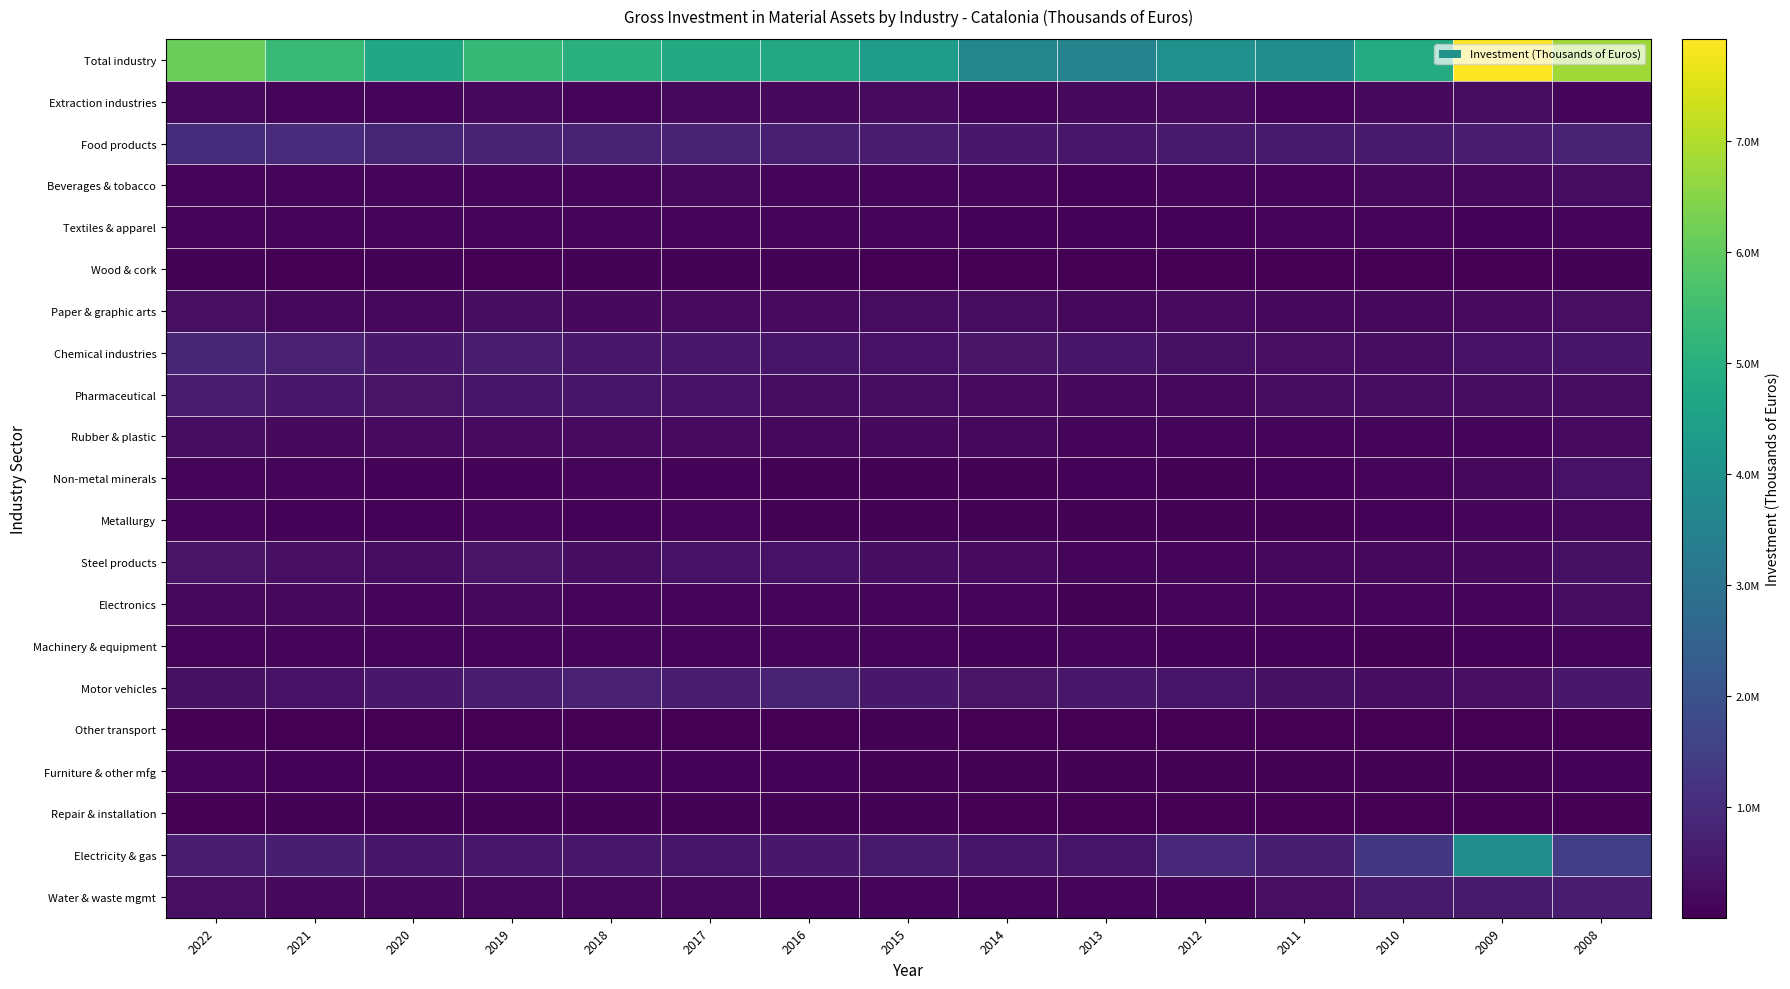

Reading left to right, transcribe all the data shown in this chart.

Total industry: 2022=6139101	2021=5376356	2020=4723234	2019=5297110	2018=5020405	2017=4833908	2016=4790043	2015=4361607	2014=3630691	2013=3534418	2012=4008224	2011=3877515	2010=4865694	2009=7920006	2008=6791307
Extraction industries: 2022=203373	2021=123628	2020=116155	2019=177824	2018=157785	2017=167428	2016=221249	2015=229437	2014=135910	2013=213060	2012=231977	2011=140131	2010=216878	2009=273887	2008=157360
Food products: 2022=1047869	2021=979235	2020=819296	2019=792030	2018=762106	2017=780661	2016=715567	2015=611698	2014=560500	2013=518641	2012=589884	2011=566495	2010=588411	2009=646154	2008=804703
Beverages & tobacco: 2022=118470	2021=154474	2020=112377	2019=159677	2018=130520	2017=165569	2016=156312	2015=129190	2014=117969	2013=91950	2012=129952	2011=113466	2010=162313	2009=195658	2008=271107
Textiles & apparel: 2022=136851	2021=150177	2020=139286	2019=133129	2018=120189	2017=124078	2016=122341	2015=104616	2014=92883	2013=87765	2012=94231	2011=107583	2010=112376	2009=95082	2008=140896
Wood & cork: 2022=47592	2021=30500	2020=46663	2019=32774	2018=40456	2017=47351	2016=44641	2015=24642	2014=17491	2013=22027	2012=26801	2011=14973	2010=21355	2009=24647	2008=40500
Paper & graphic arts: 2022=324915	2021=188551	2020=182887	2019=290038	2018=201436	2017=251437	2016=234866	2015=260689	2014=258003	2013=182642	2012=235373	2011=172009	2010=180887	2009=225036	2008=323136
Chemical industries: 2022=846727	2021=732195	2020=547536	2019=634355	2018=522498	2017=511796	2016=450412	2015=404327	2014=415536	2013=479686	2012=370340	2011=327424	2010=313502	2009=404579	2008=457549
Pharmaceutical: 2022=605834	2021=537192	2020=421561	2019=463705	2018=479767	2017=379451	2016=301695	2015=279737	2014=239567	2013=204428	2012=190602	2011=309841	2010=279380	2009=262286	2008=265261
Rubber & plastic: 2022=282514	2021=204504	2020=251428	2019=235093	2018=240045	2017=229603	2016=179116	2015=210168	2014=171873	2013=127864	2012=135734	2011=135855	2010=144541	2009=132364	2008=233083
Non-metal minerals: 2022=148953	2021=109316	2020=84623	2019=98083	2018=105911	2017=74813	2016=68402	2015=64057	2014=51018	2013=72948	2012=47516	2011=82692	2010=138424	2009=182460	2008=378555
Metallurgy: 2022=121057	2021=92412	2020=94593	2019=105876	2018=82184	2017=114550	2016=53304	2015=66010	2014=58624	2013=40150	2012=40739	2011=66833	2010=91703	2009=154051	2008=184074
Steel products: 2022=411274	2021=343357	2020=262481	2019=410224	2018=315634	2017=382159	2016=399140	2015=297188	2014=228319	2013=153854	2012=159591	2011=185054	2010=170313	2009=204614	2008=375516
Electronics: 2022=184811	2021=199323	2020=147108	2019=169623	2018=142520	2017=105546	2016=122250	2015=124189	2014=110098	2013=67464	2012=119704	2011=142666	2010=104756	2009=109185	2008=272300
Machinery & equipment: 2022=140783	2021=146262	2020=121217	2019=111743	2018=158435	2017=137299	2016=127884	2015=110156	2014=82942	2013=103008	2012=69614	2011=81285	2010=64991	2009=89657	2008=145920
Motor vehicles: 2022=353303	2021=385940	2020=546519	2019=598403	2018=723630	2017=618586	2016=772303	2015=537214	2014=432825	2013=507348	2012=451392	2011=357426	2010=311427	2009=346511	2008=533790
Other transport: 2022=36161	2021=15570	2020=20325	2019=13489	2018=8669	2017=12176	2016=15896	2015=58963	2014=21590	2013=7064	2012=8881	2011=8885	2010=21111	2009=34745	2008=22717
Furniture & other mfg: 2022=110294	2021=69673	2020=75523	2019=89503	2018=84483	2017=74446	2016=71215	2015=63933	2014=38564	2013=38672	2012=43293	2011=42029	2010=64325	2009=47544	2008=81669
Repair & installation: 2022=31453	2021=39325	2020=51105	2019=49124	2018=54194	2017=52874	2016=54230	2015=57424	2014=21992	2013=28907	2012=27733	2011=15482	2010=25946	2009=25765	2008=26060
Electricity & gas: 2022=647179	2021=673438	2020=486101	2019=514669	2018=517757	2017=441289	2016=541758	2015=585994	2014=458633	2013=462578	2012=876176	2011=685743	2010=1280613	2009=3871917	2008=1431645
Water & waste mgmt: 2022=339689	2021=201286	2020=196452	2019=217748	2018=172185	2017=162797	2016=137462	2015=141975	2014=116351	2013=124362	2012=158690	2011=321645	2010=572440	2009=593864	2008=645466